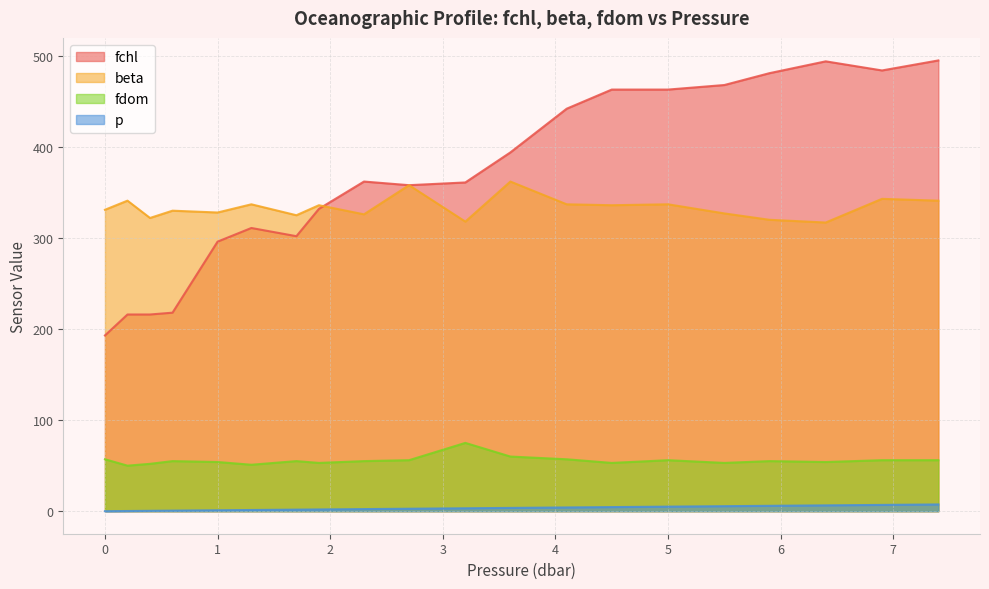

What is the value of the fdom point at the 3rd from the left?

52.0